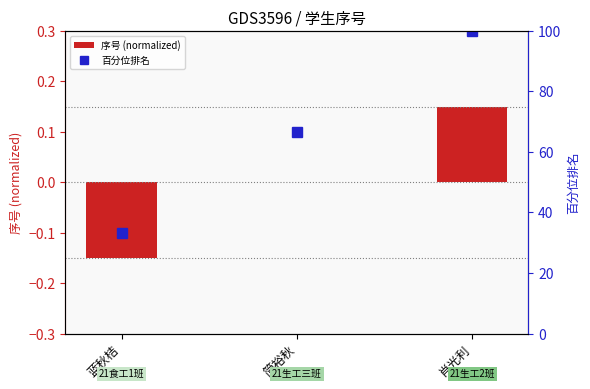

What is the difference between the 百分位排名 values at 简裕秋 and 蓝秋桔?

33.3